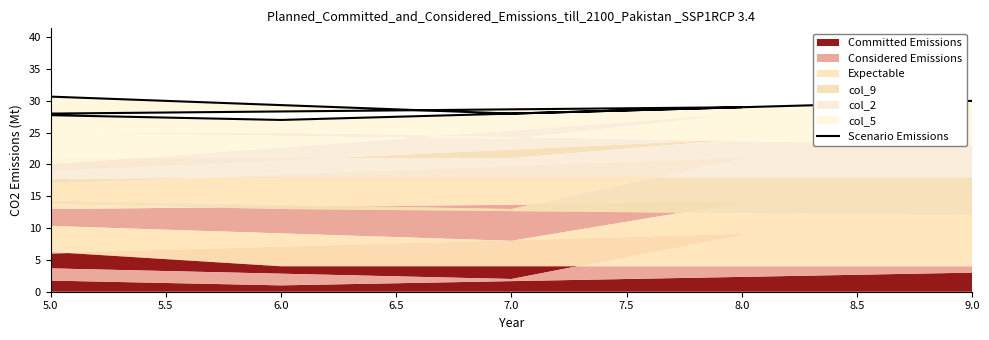

What is the ratio of the value at 8.0 to the value at 7.0?

1.1